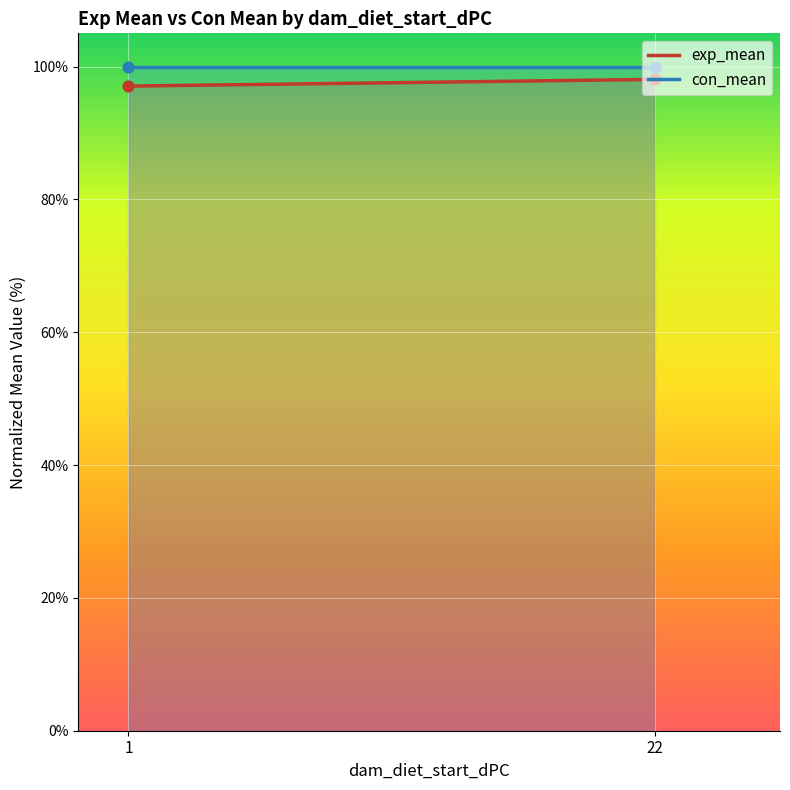

Is the value of con_mean at 1 greater than the value of exp_mean at 1?

Yes